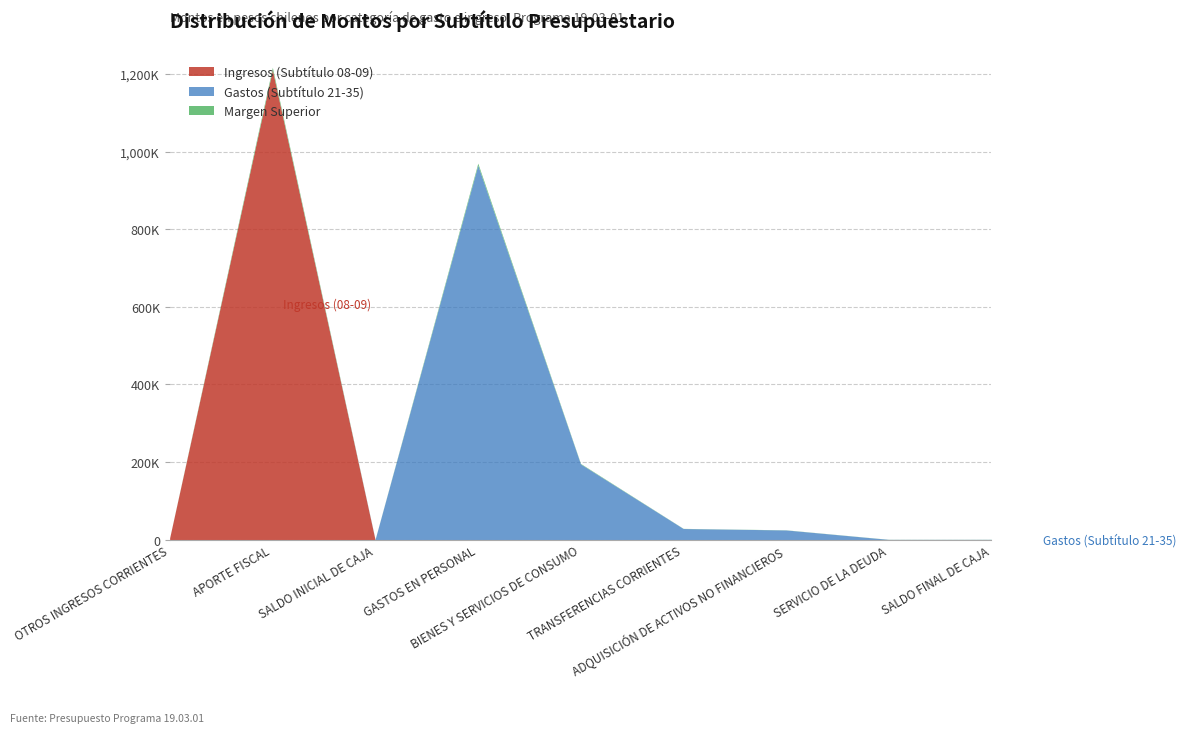

What is the sum of all Subtítulo 08-09 values?

1215887